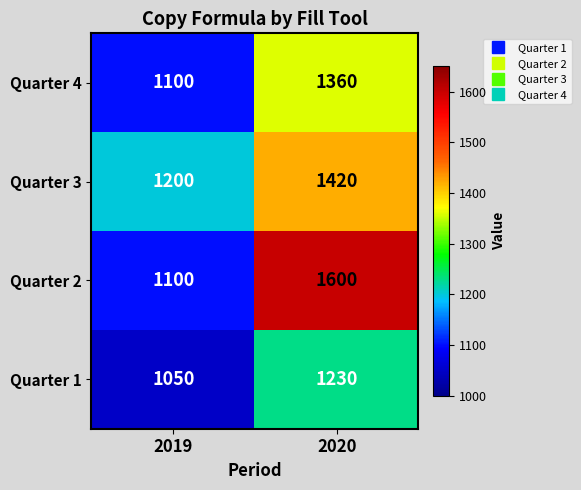

Is it true that Quarter 1 equals 1230 at 2020?

True